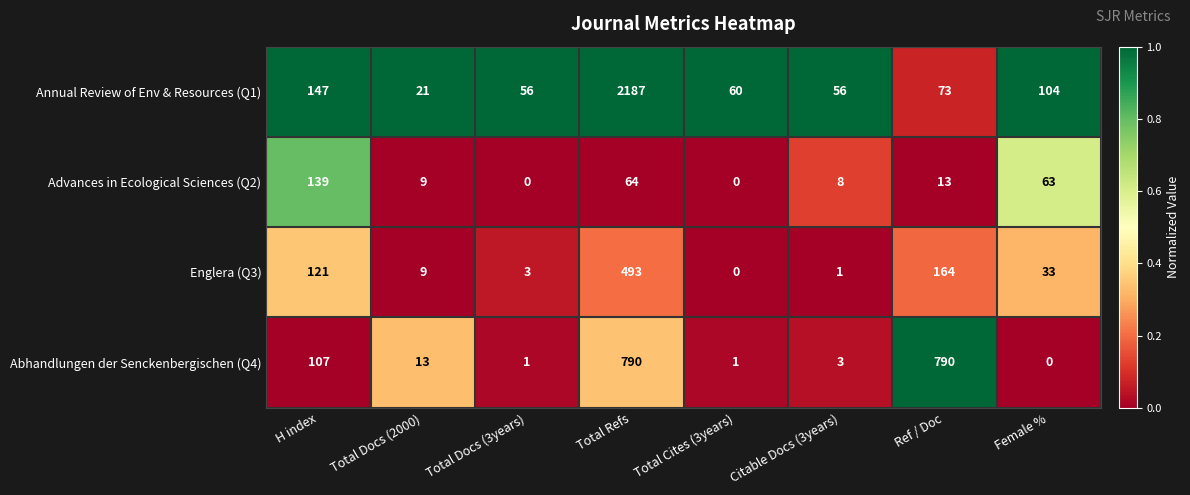

Rank the series by their maximum value, from lowest to highest.

Advances in Ecological Sciences (Q2), Englera (Q3), Abhandlungen der Senckenbergischen (Q4), Annual Review of Env & Resources (Q1)